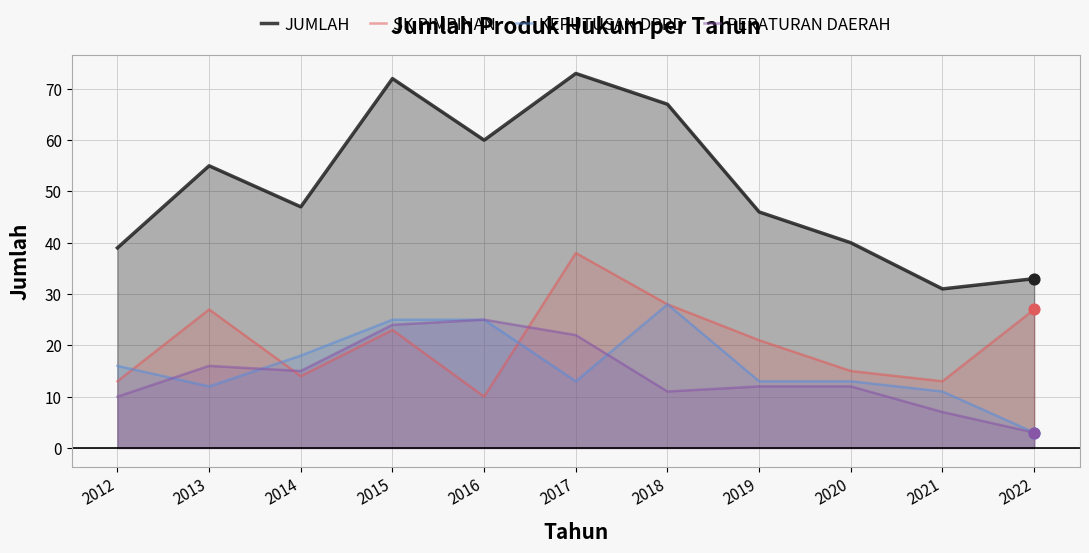

Which series reaches the maximum Y coordinate?

JUMLAH